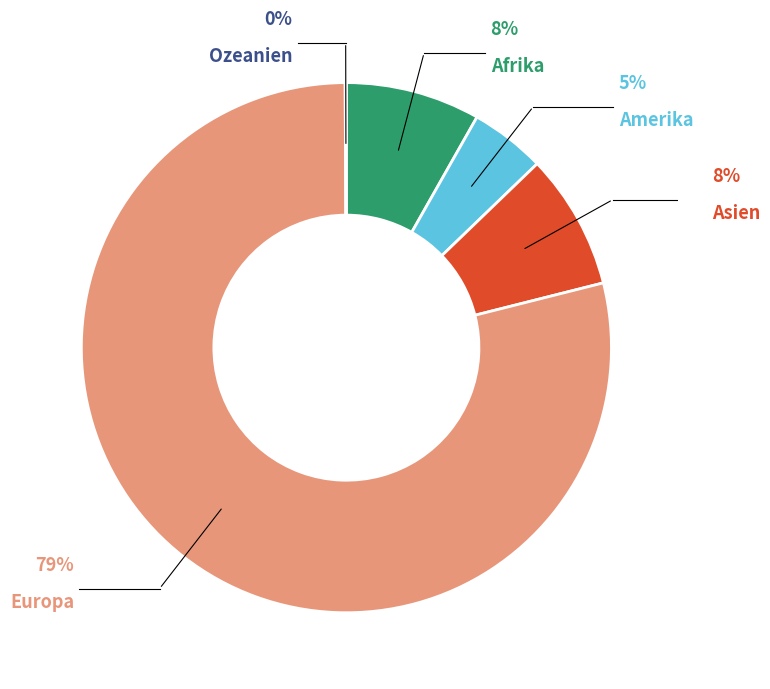

Does any single category account for the majority?

Yes